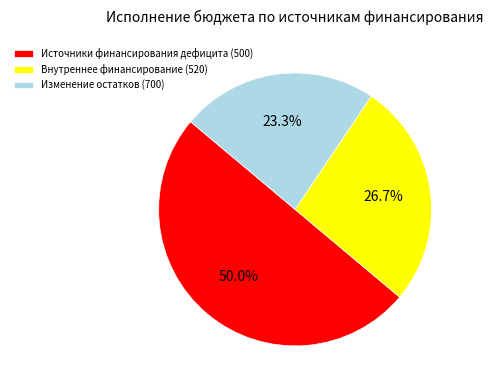

What is the smallest slice in the pie chart?

Изменение остатков (700)